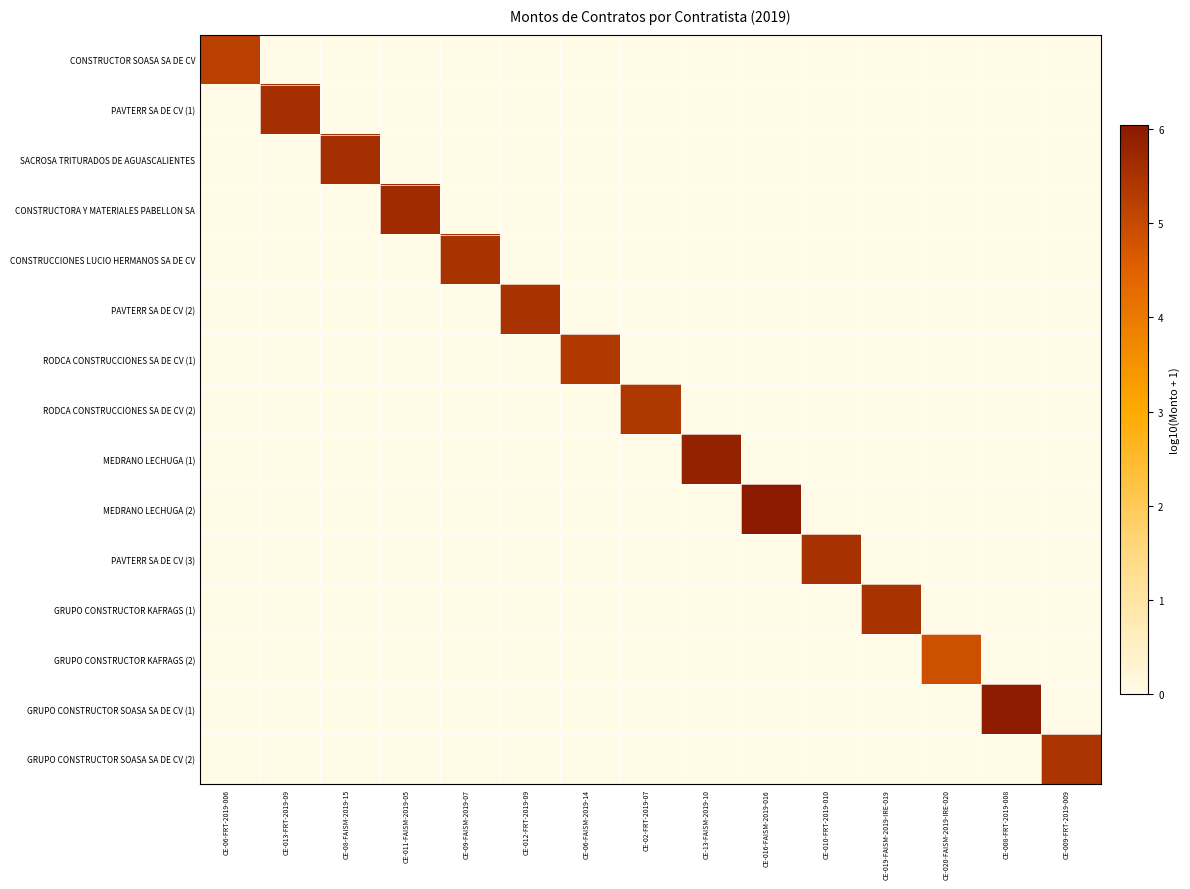

How many categories are shown in the chart?

15